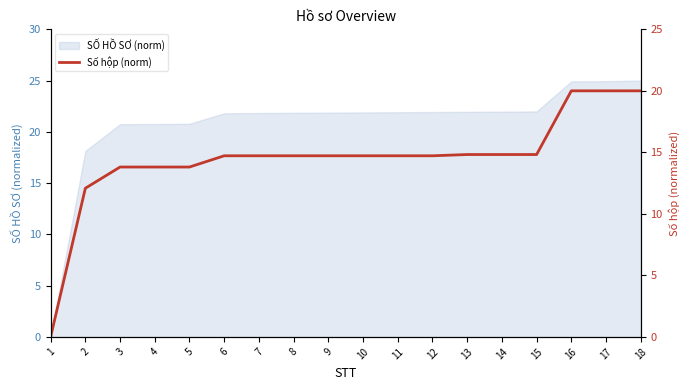

Reading right to left, what are all the values shown in this chart?

20.0	20.0	20.0	14.8	14.8	14.8	14.7	14.7	14.7	14.7	14.7	14.7	14.7	13.8	13.8	13.8	12.1	0.0